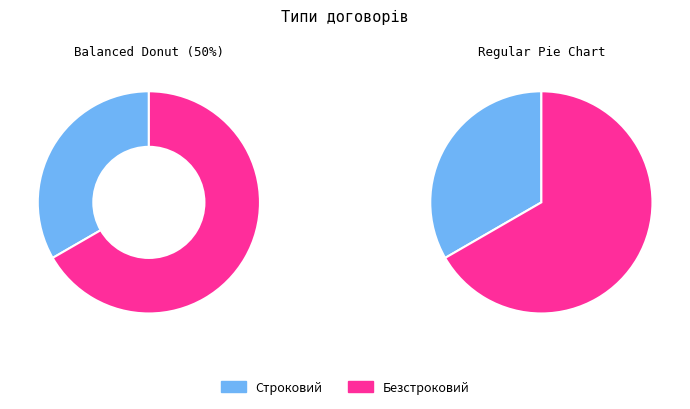

How many slices are in this pie chart?

2